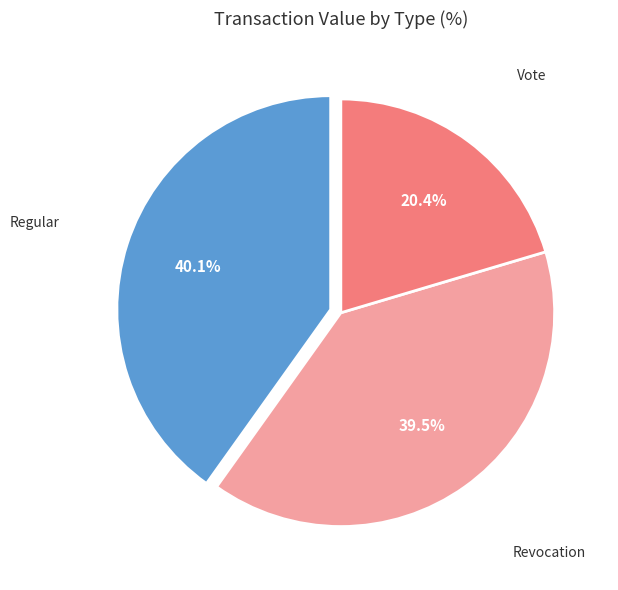

Is there a majority slice in this chart?

No